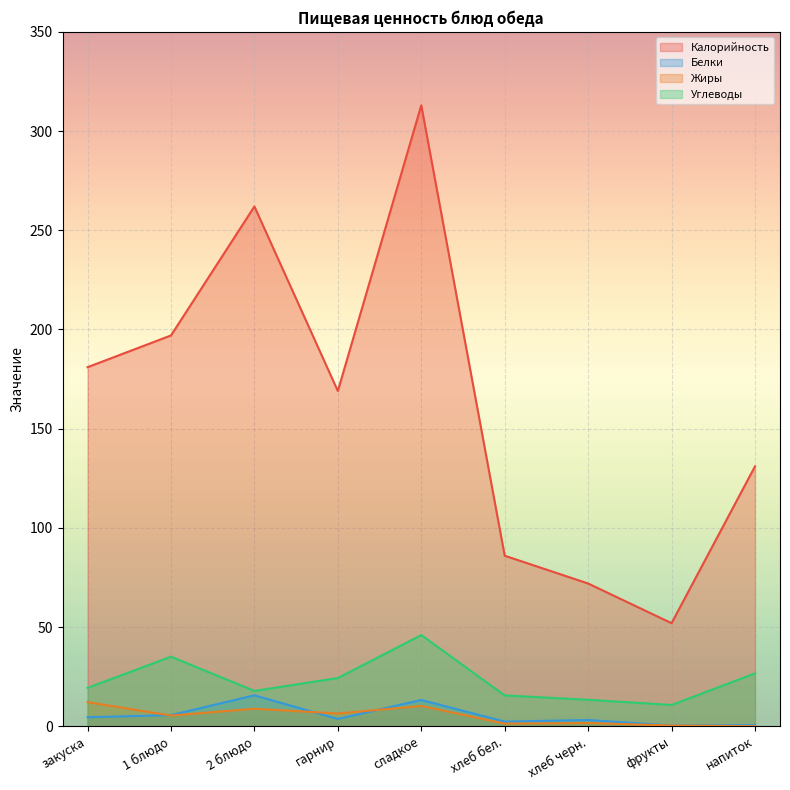

What is the maximum value shown in the chart?

313.0